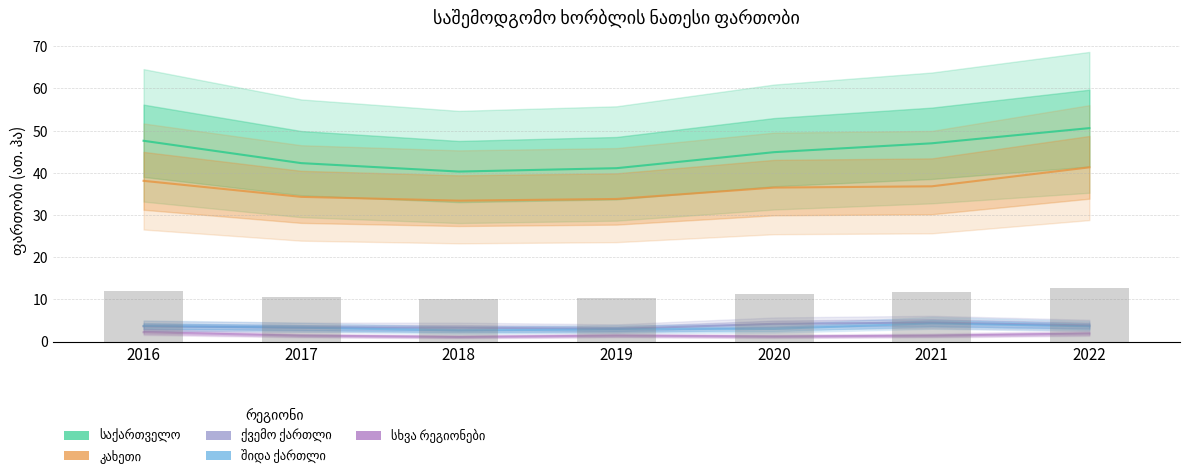

Which series has the widest spread of values?

საქართველო